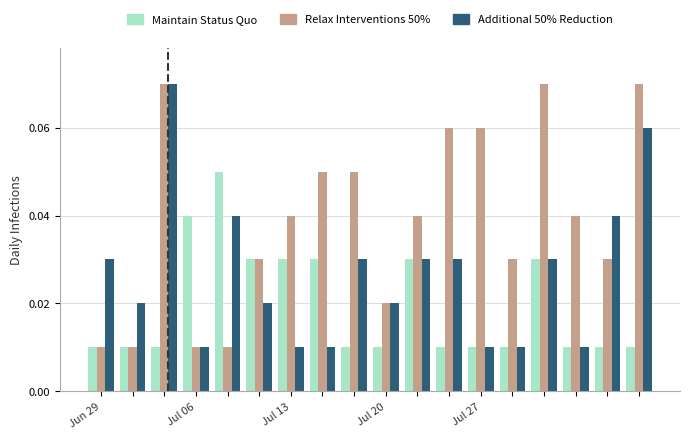

List the series in order of their overall mean, lowest first.

Maintain Status Quo, Additional 50% Reduction, Relax Interventions 50%